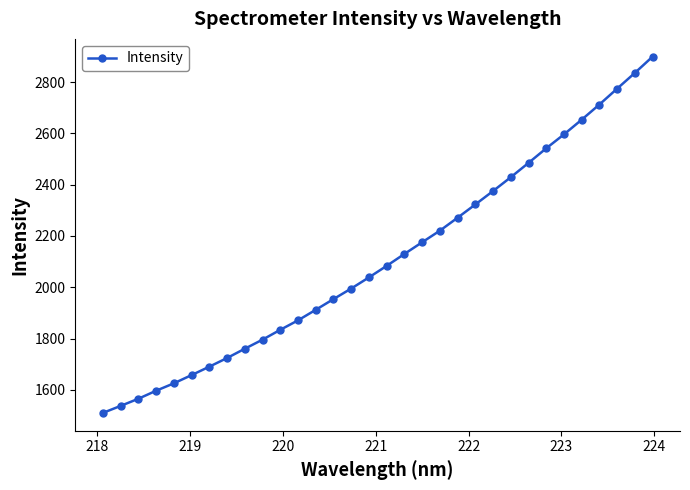

Count the number of values greater than 2083.

16